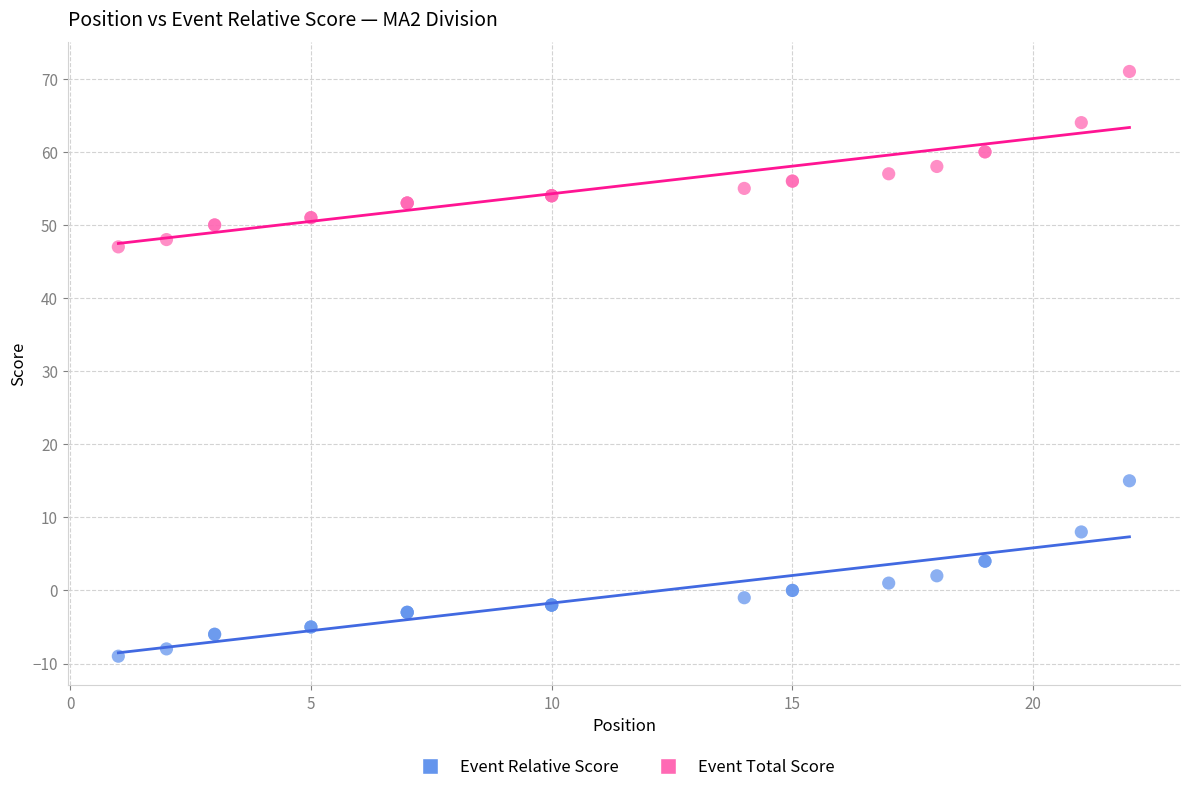

What are all the series names shown in the legend?

Event Relative Score, Event Total Score